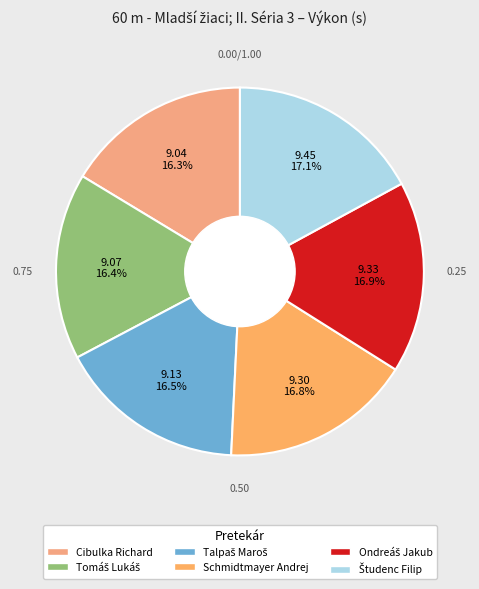

How many slices are in this pie chart?

6